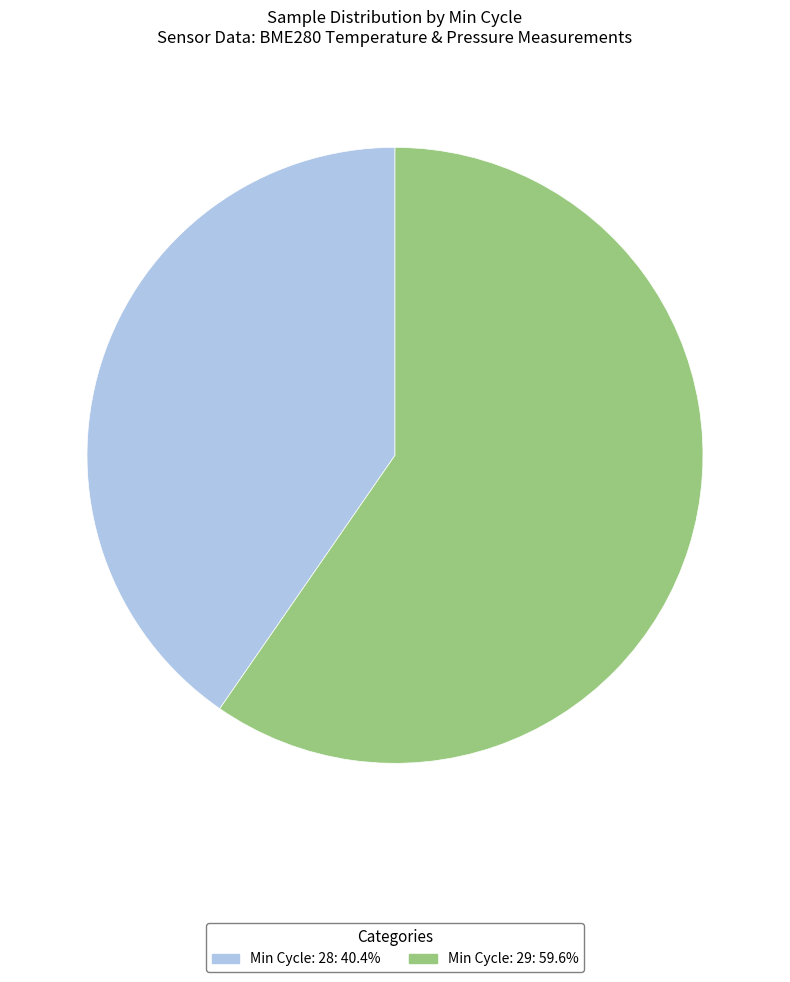

Does any single category account for the majority?

Yes